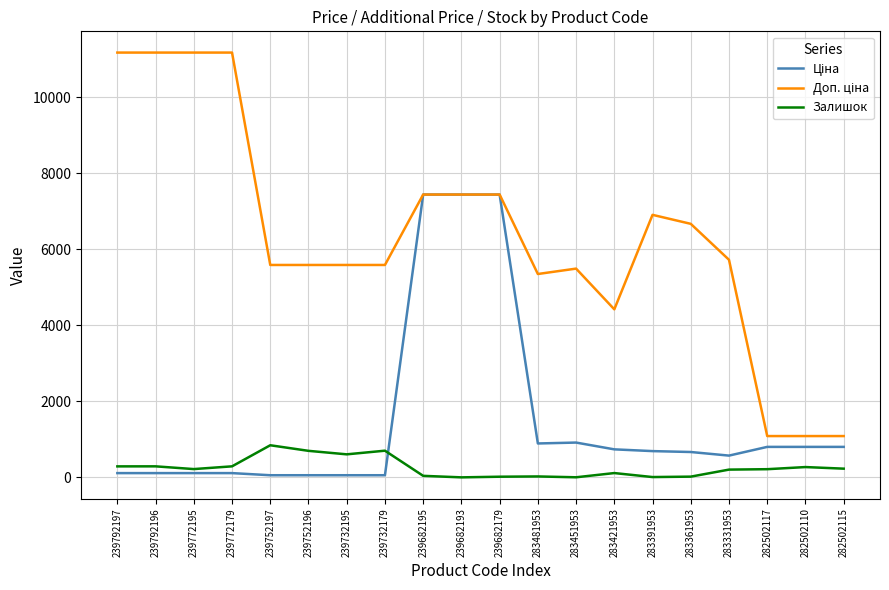

The value of Залишок at 239792196 is 290.0. True or false?

True